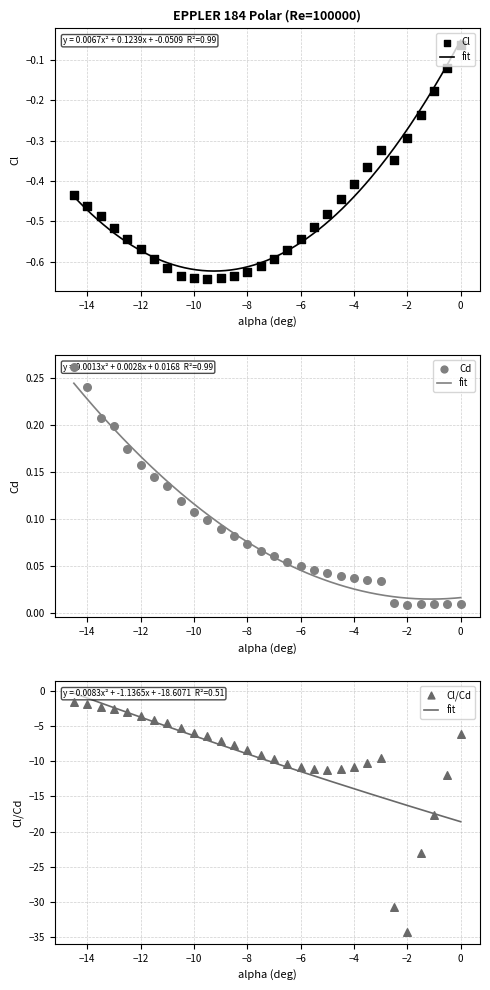

At which category is the sum across all series the highest?

-14.5